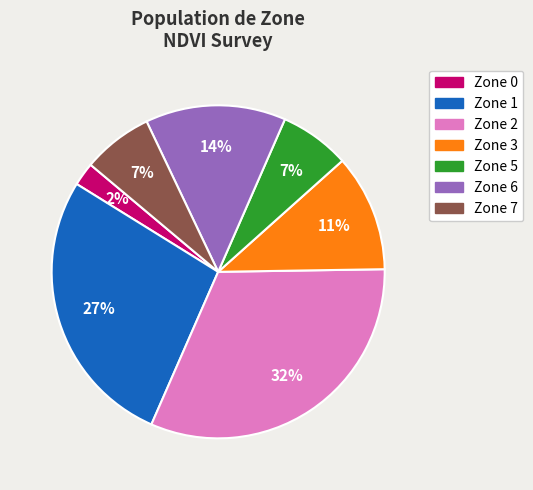

How many segments does this pie chart have?

7